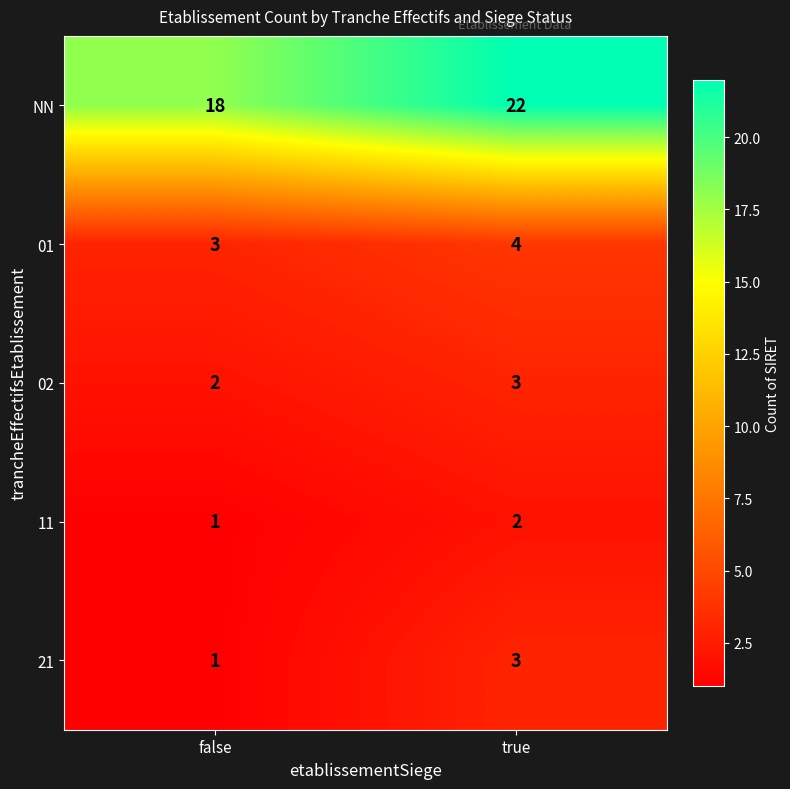

What is the sum of the 02 values at true and false?

5